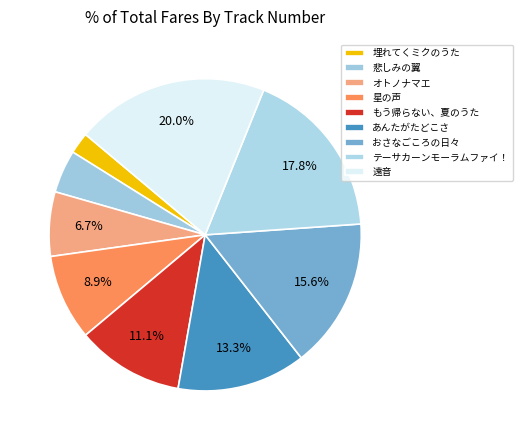

What is the ratio of the value at テーサカーンモーラムファイ！ to the value at 遠音?

0.9